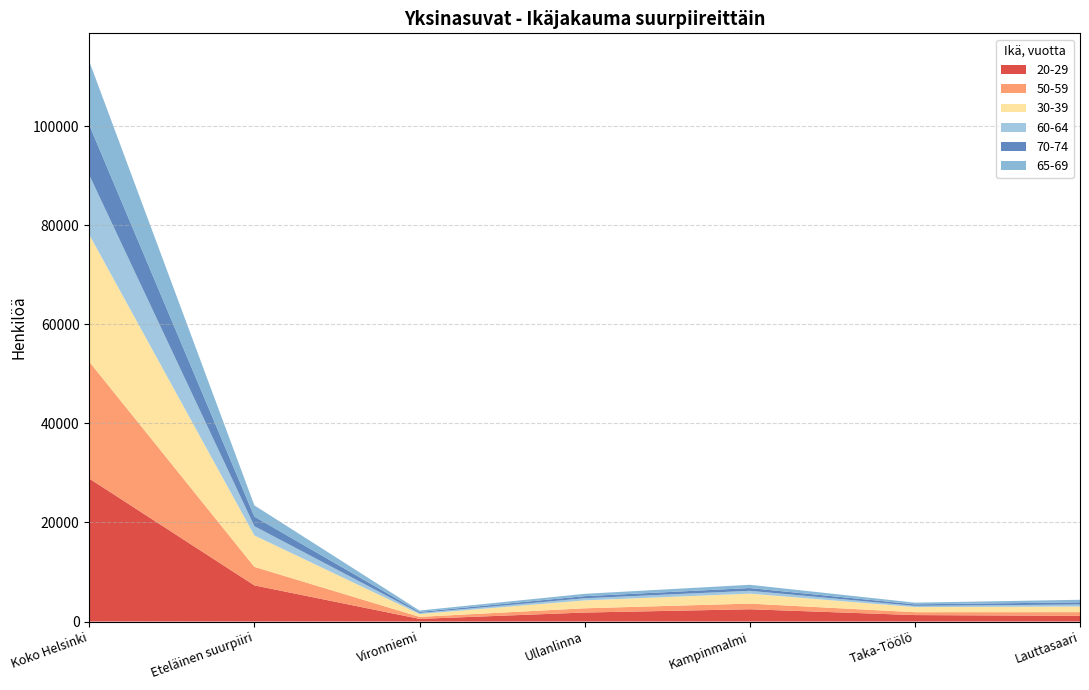

Reading left to right, extract all data points from this chart.

20-29: 28858	7299	540	1819	2482	1307	1151
50-59: 23571	3734	407	859	1141	581	746
30-39: 25632	6340	572	1592	2009	1029	1138
60-64: 12045	1866	204	428	573	252	409
70-74: 10103	1949	223	426	555	308	437
65-69: 12843	2258	276	471	659	338	514